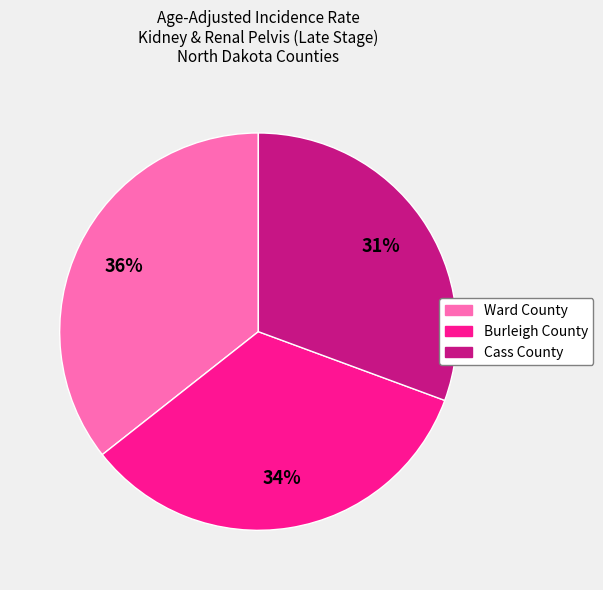

To the nearest percent, what portion does Burleigh County represent?

34%